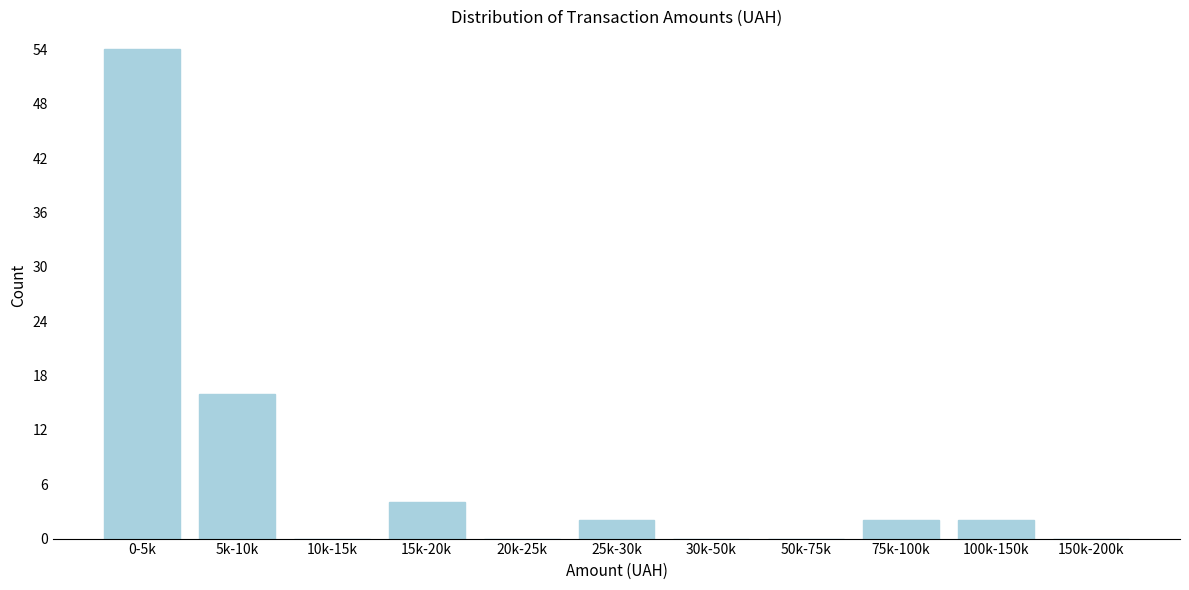

Reading left to right, list all the values displayed in this chart.

0-5k=54	5k-10k=16	10k-15k=0	15k-20k=4	20k-25k=0	25k-30k=2	30k-50k=0	50k-75k=0	75k-100k=2	100k-150k=2	150k-200k=0